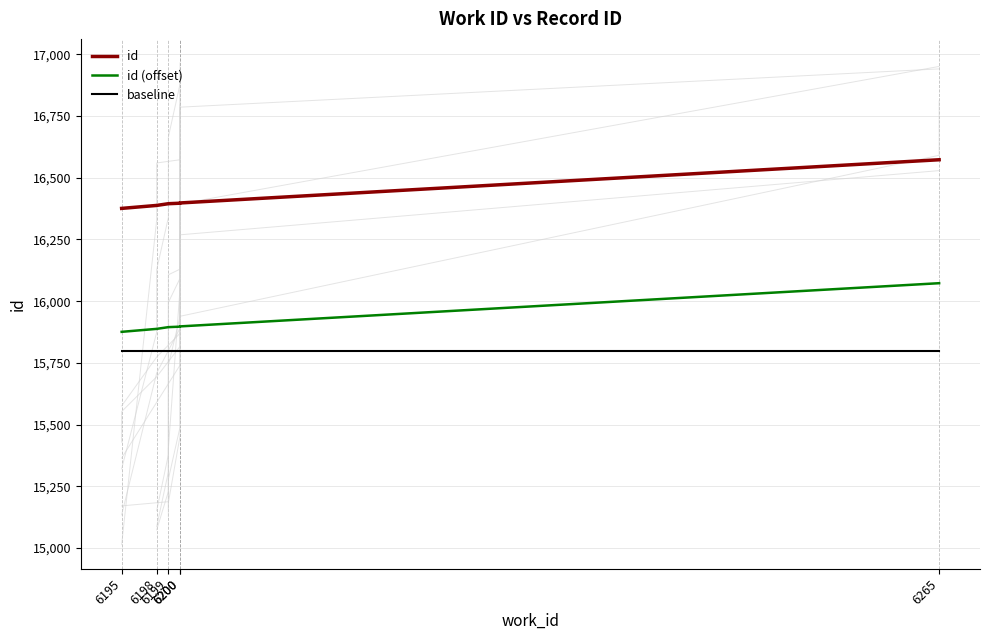

Which category has the lowest value across all series?

6195